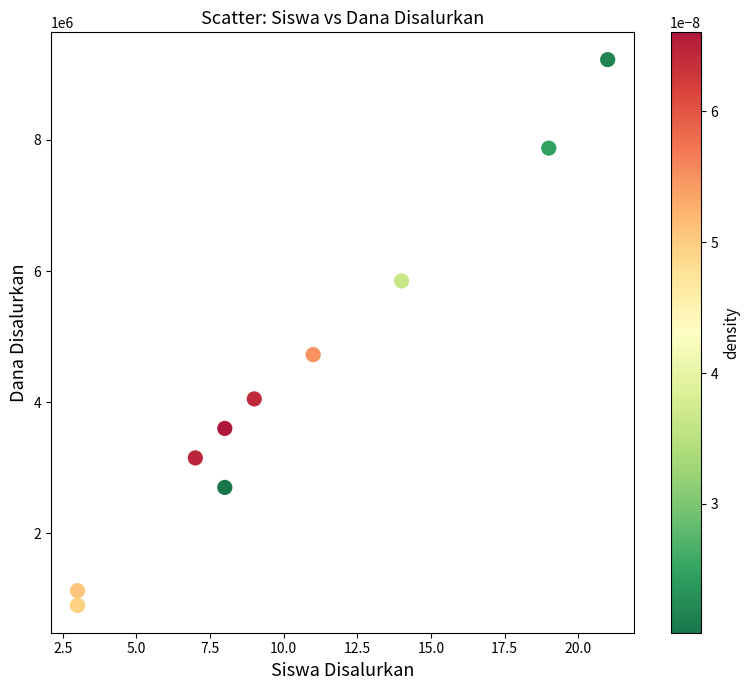

What Y value in the scatter plot is closest to 5062500?

4725000